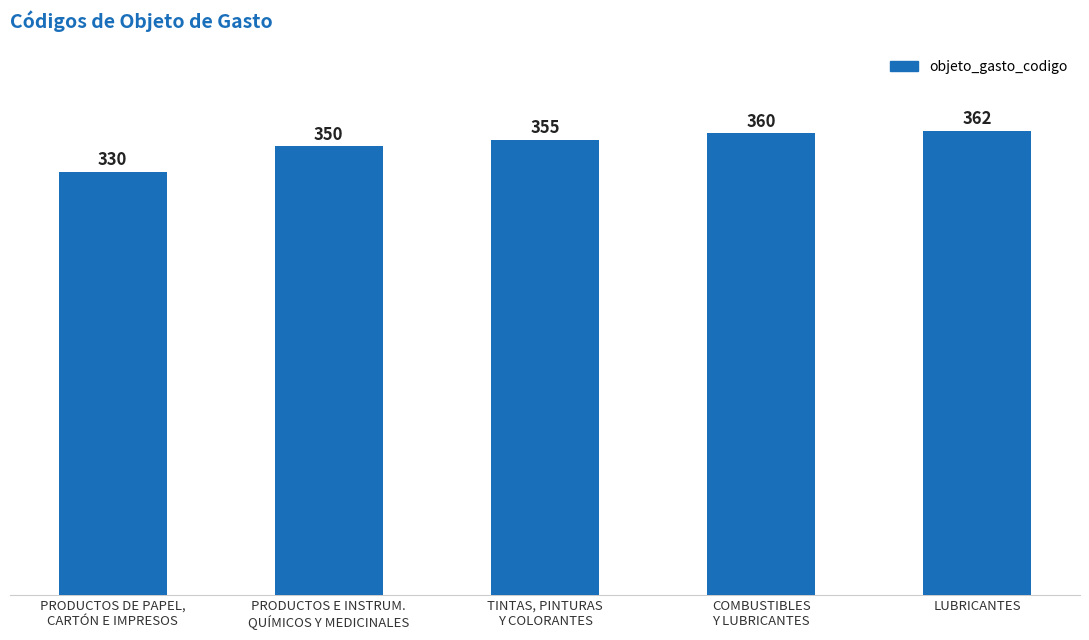

Reading right to left, what are all the values shown in this chart?

LUBRICANTES=362	COMBUSTIBLES
Y LUBRICANTES=360	TINTAS, PINTURAS
Y COLORANTES=355	PRODUCTOS E INSTRUM.
QUÍMICOS Y MEDICINALES=350	PRODUCTOS DE PAPEL,
CARTÓN E IMPRESOS=330